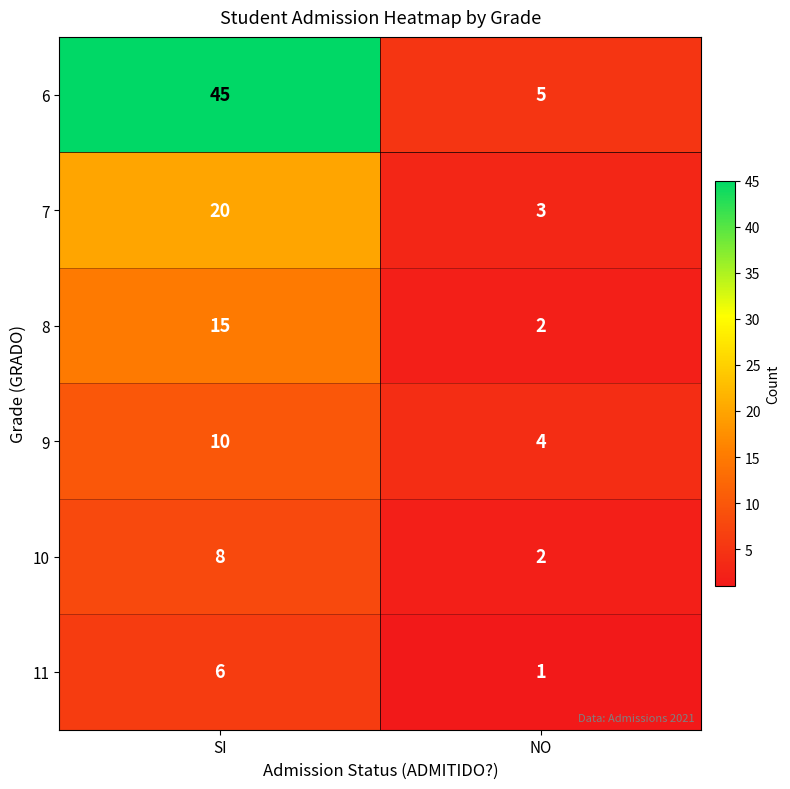

Rank the categories by 11 value from lowest to highest.

NO, SI